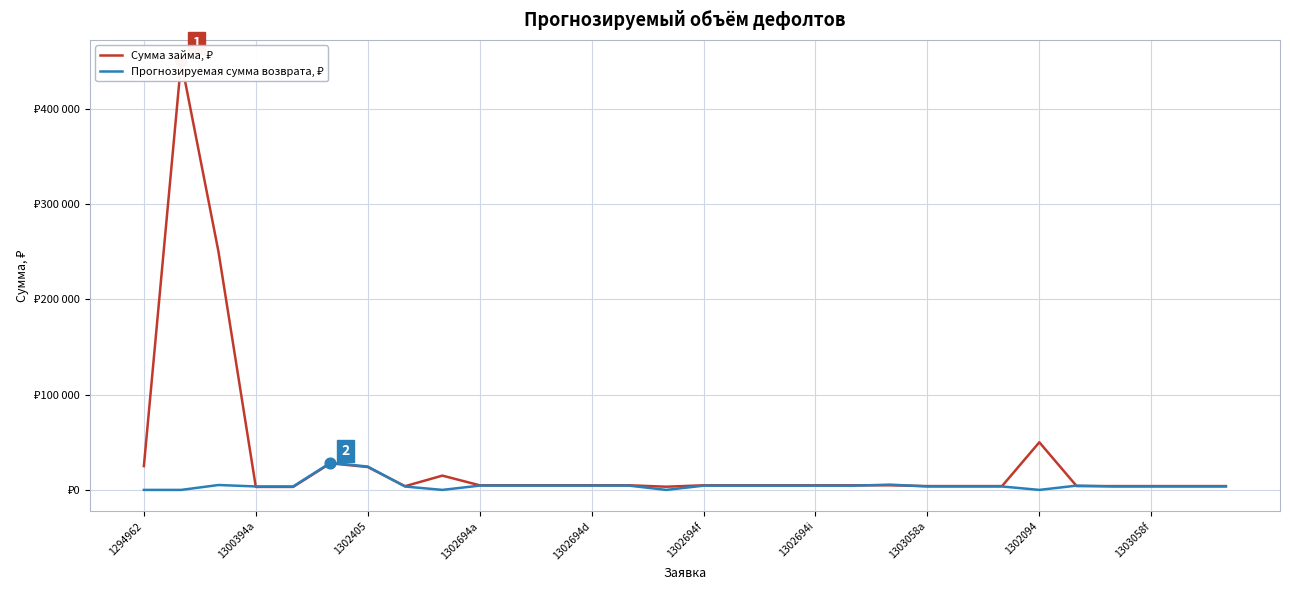

Which series reaches the maximum Y coordinate?

Сумма займа, ₽